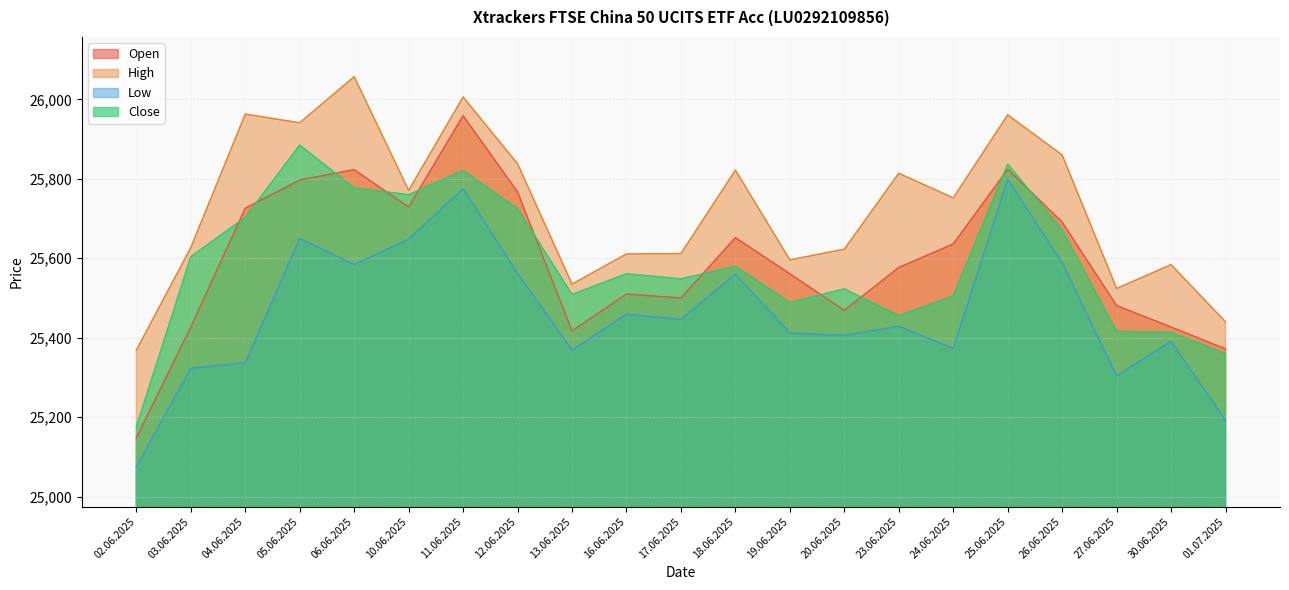

What is the label of the 6th point from the left?

10.06.2025